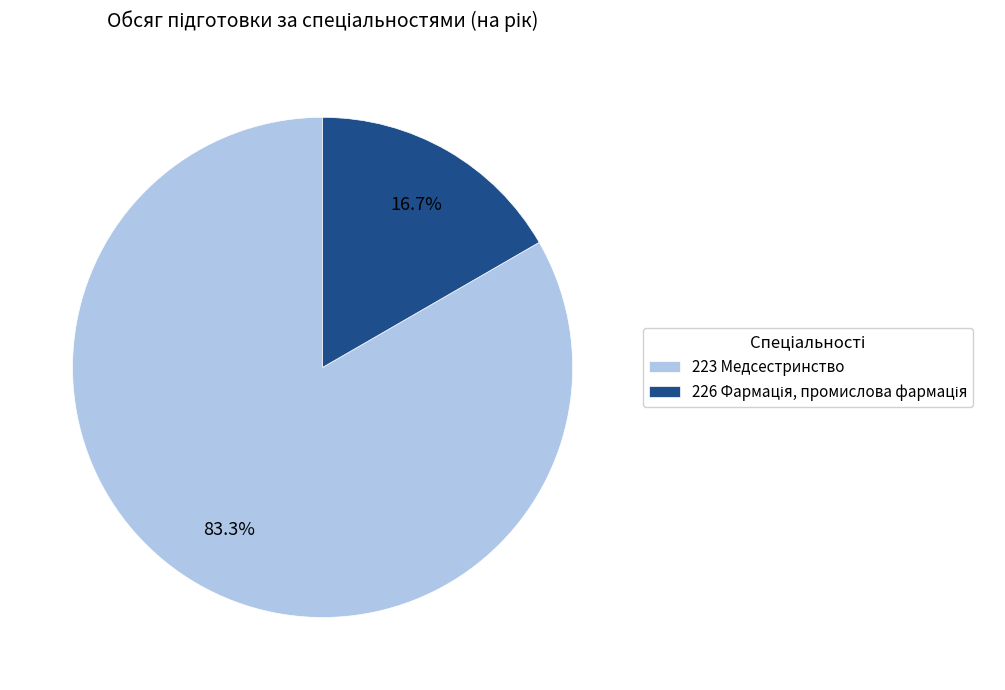

Does 223 Медсестринство represent more than half of the total?

Yes